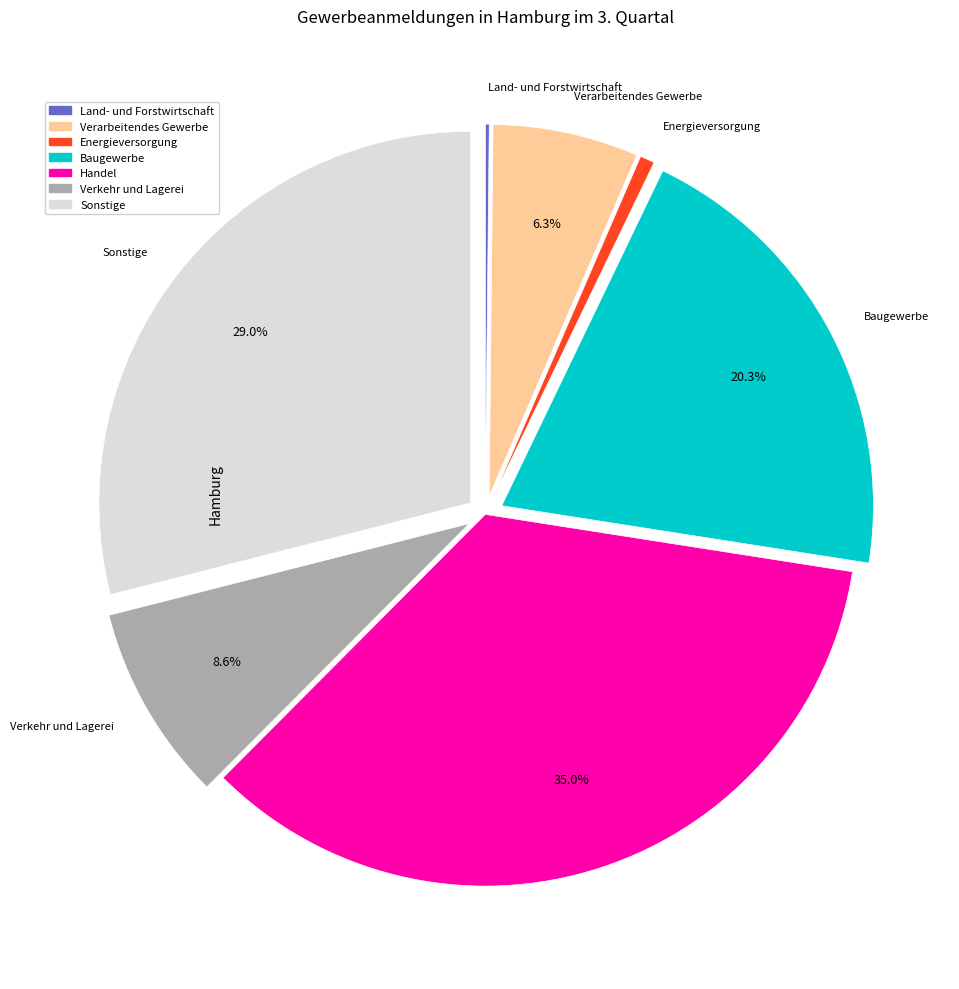

Is the sum of Sonstige and Verarbeitendes Gewerbe greater than half?

No